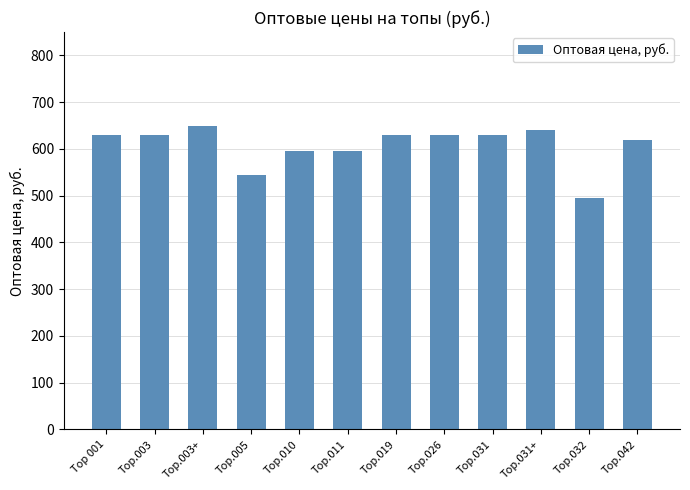

What value does the data have at Тор 001?

630